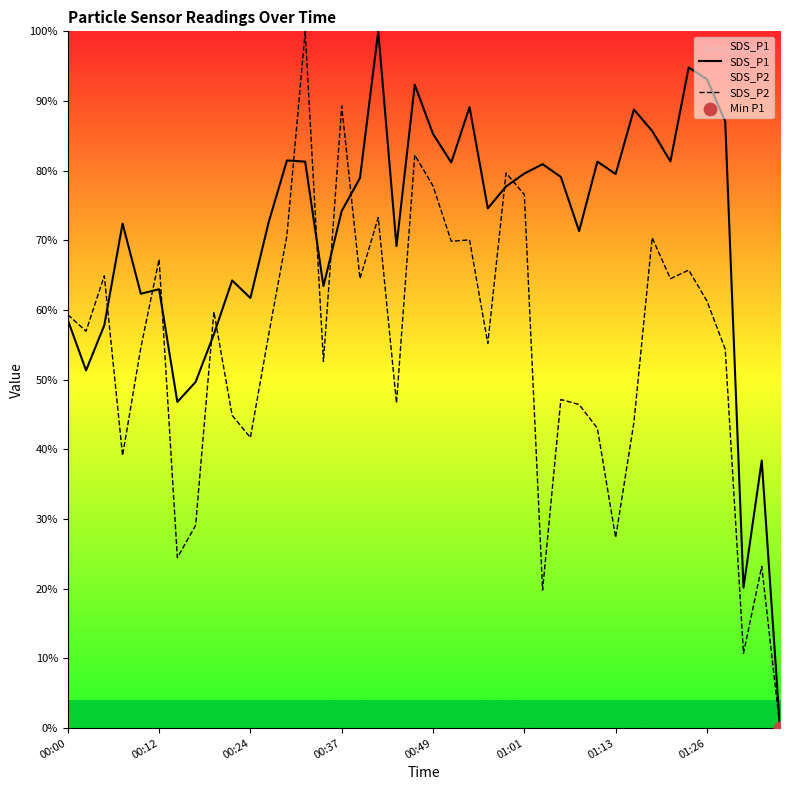

Is the value of SDS_P1 at 37 greater than the value of SDS_P2 at 18?

No